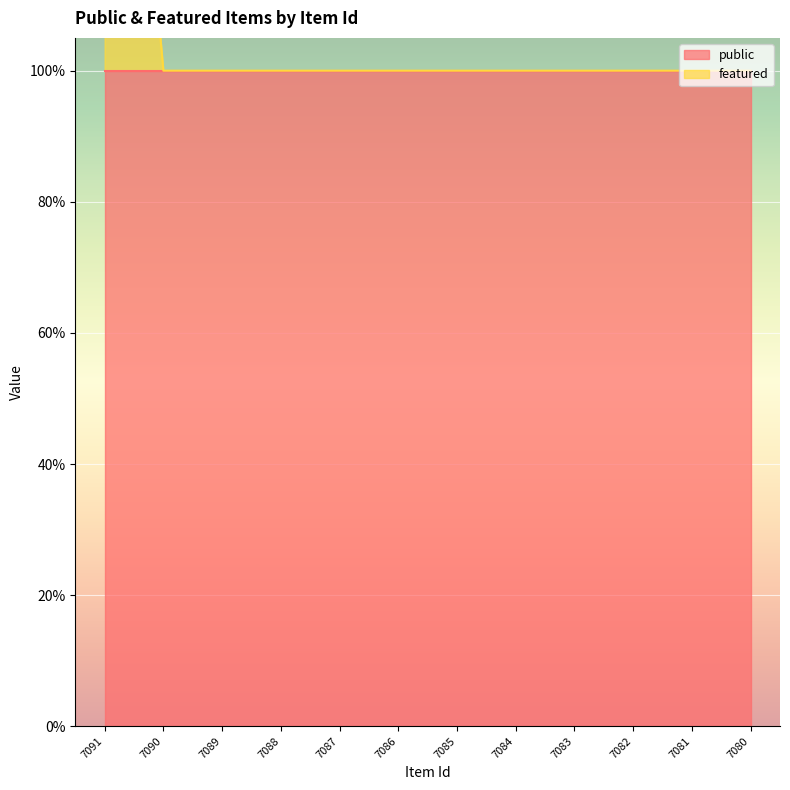

Between 7082 and 7084, which is larger?

7082